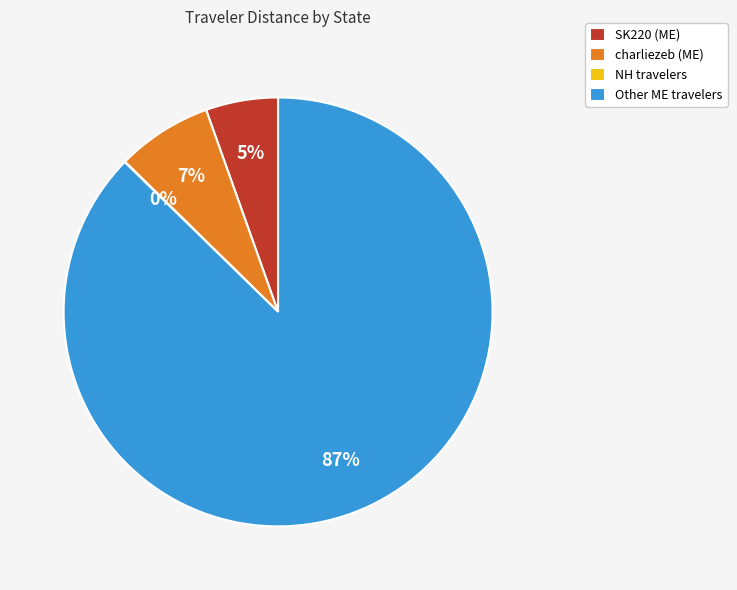

To the nearest percent, what portion does SK220 (ME) represent?

5%